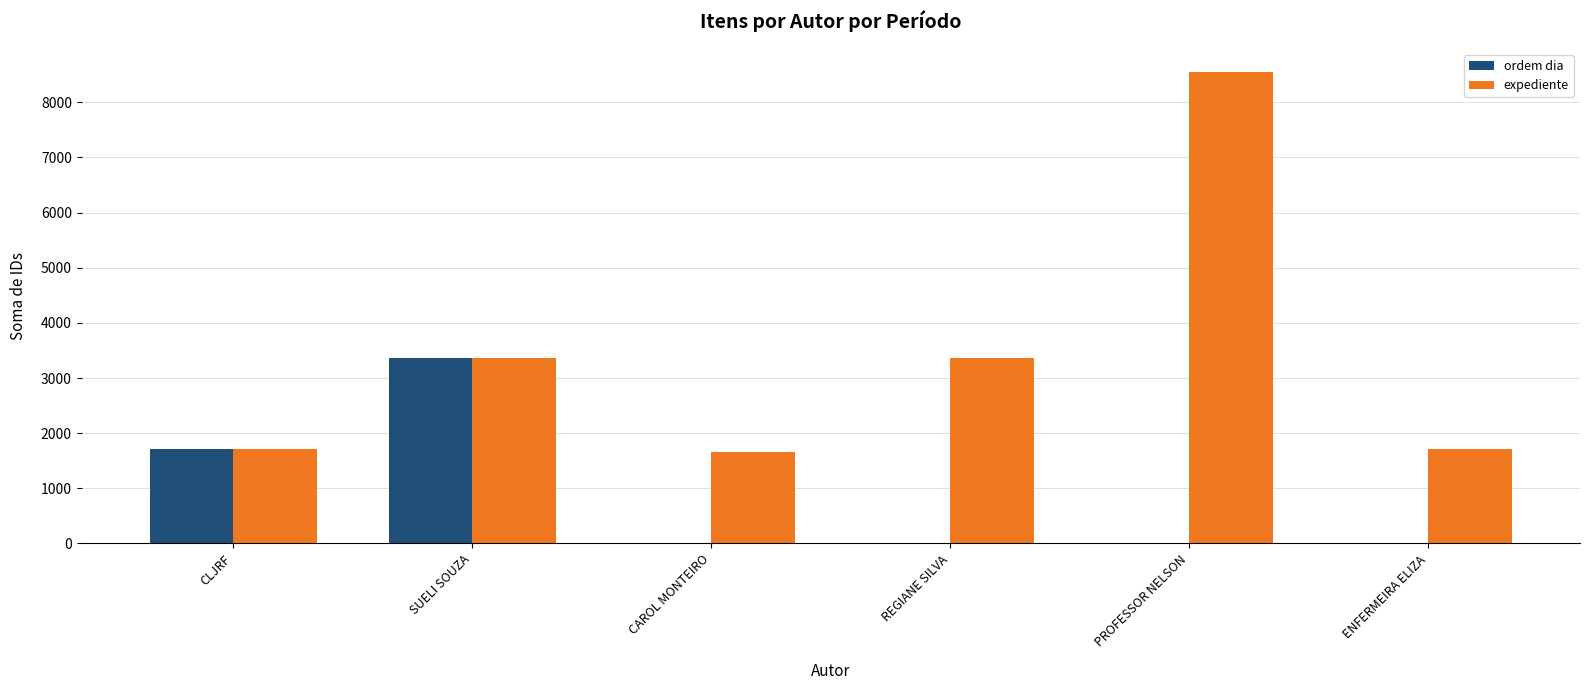

What is the sum of all expediente values?

20361